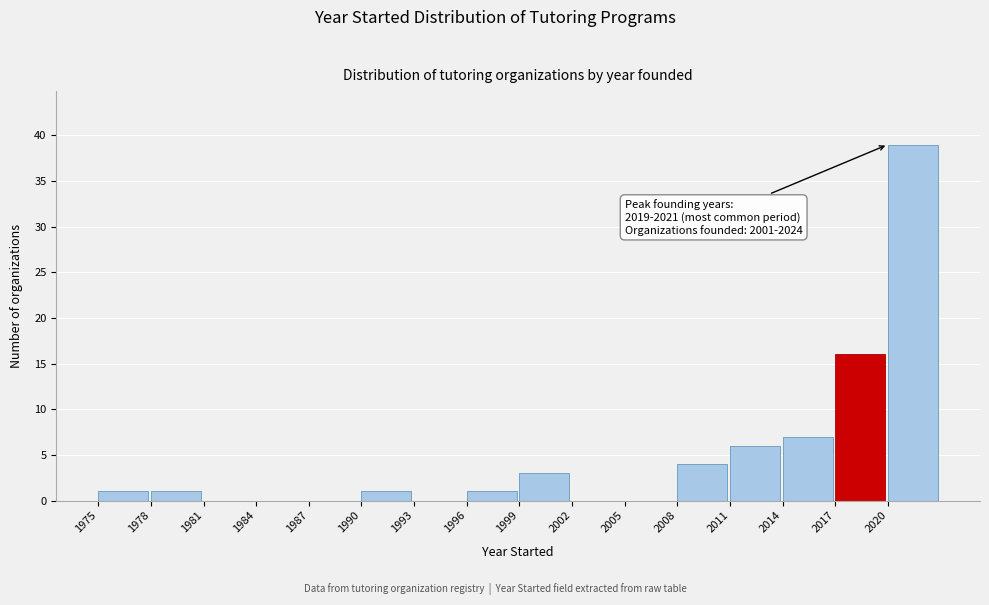

Over which range of the x-axis is the bar tallest?

2020 to 2023